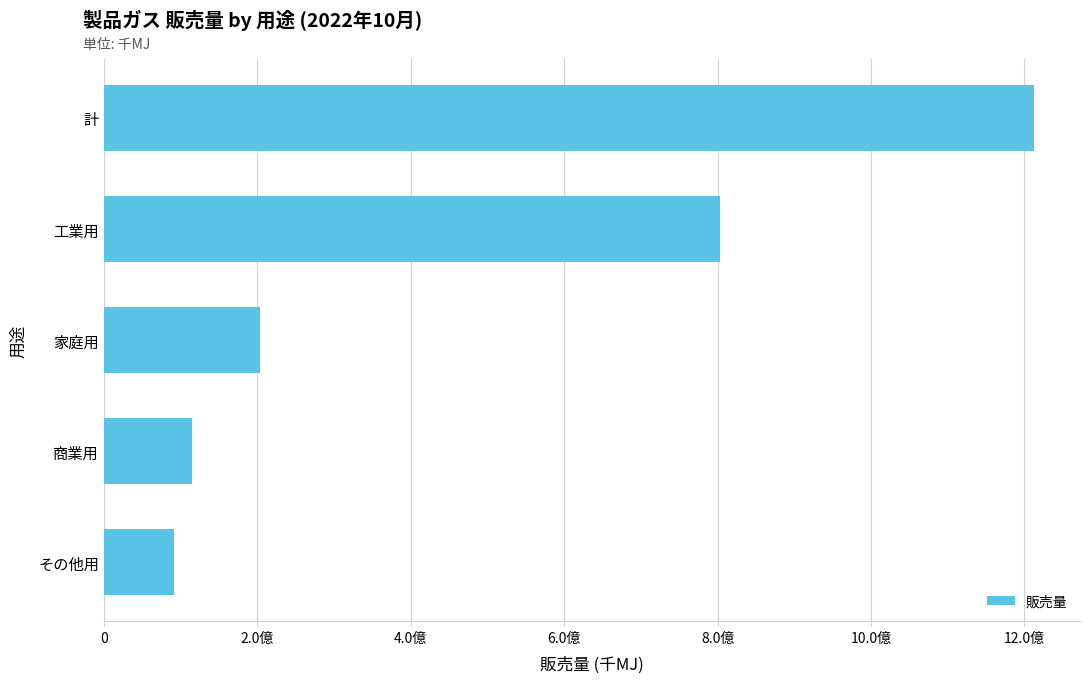

Count the number of data series in this chart.

1